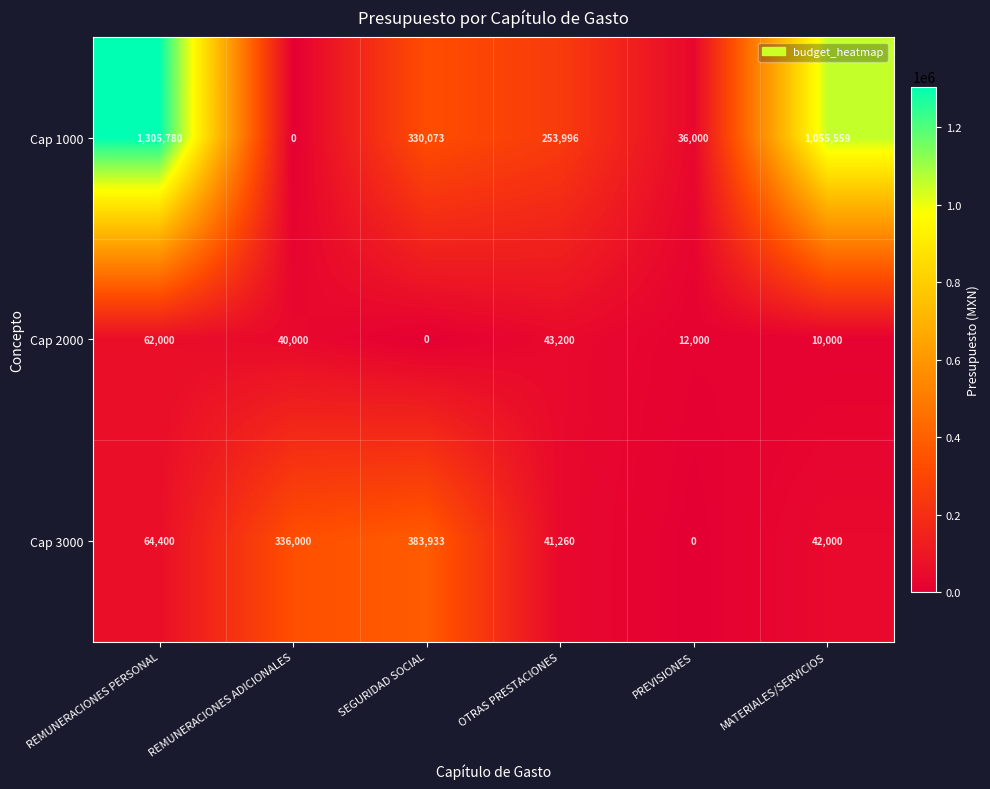

How many values in Cap 3000 are above zero?

5